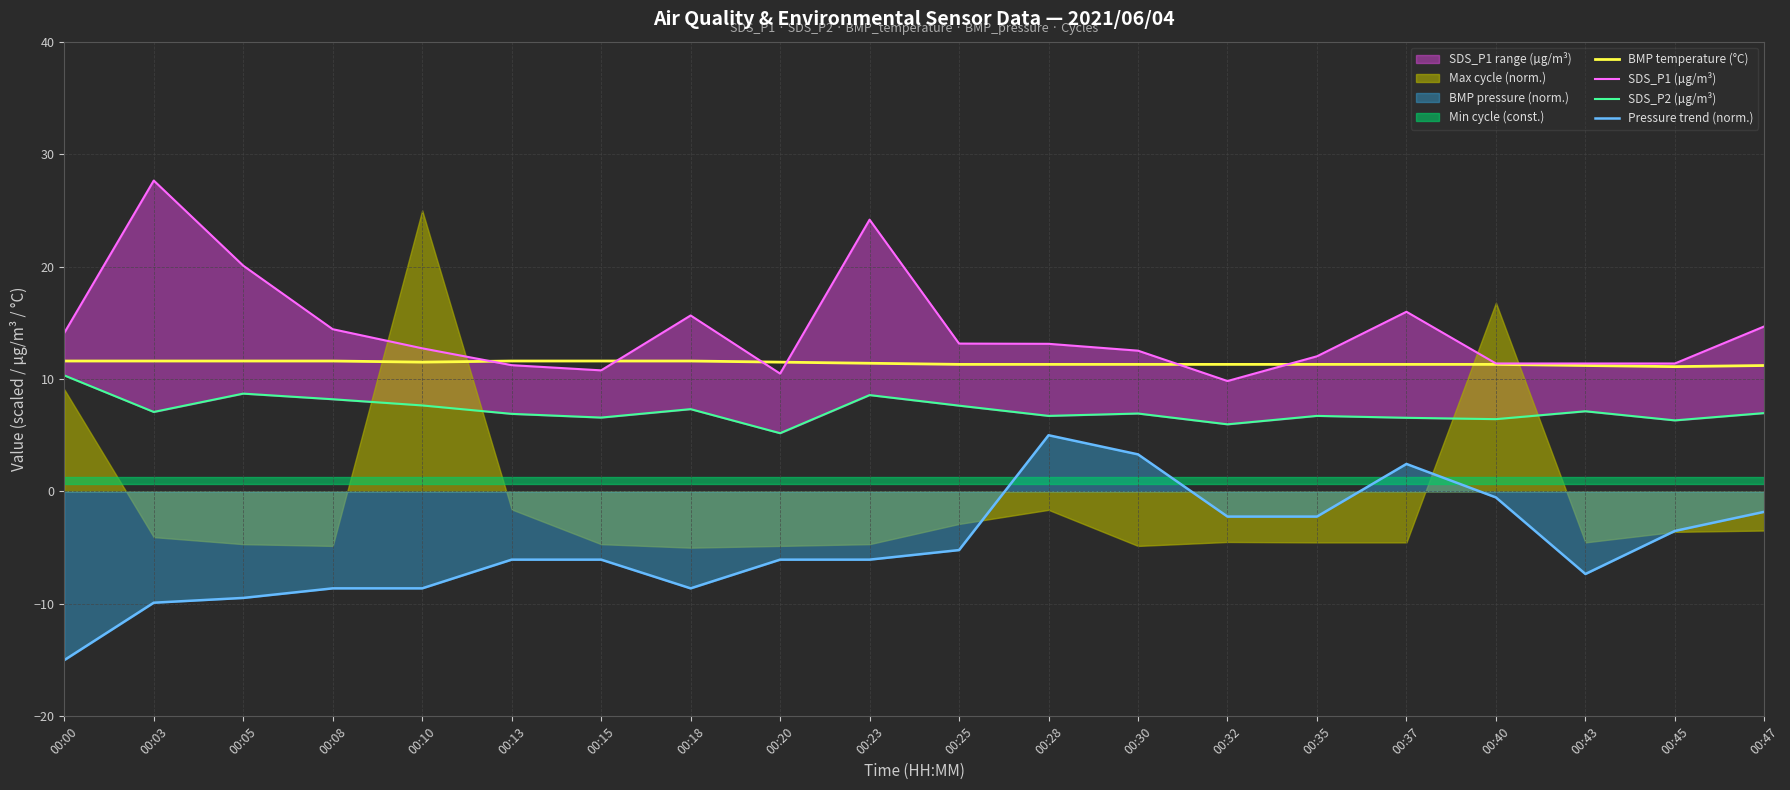

What is the average value of the BMP temperature (°C) series?

11.4